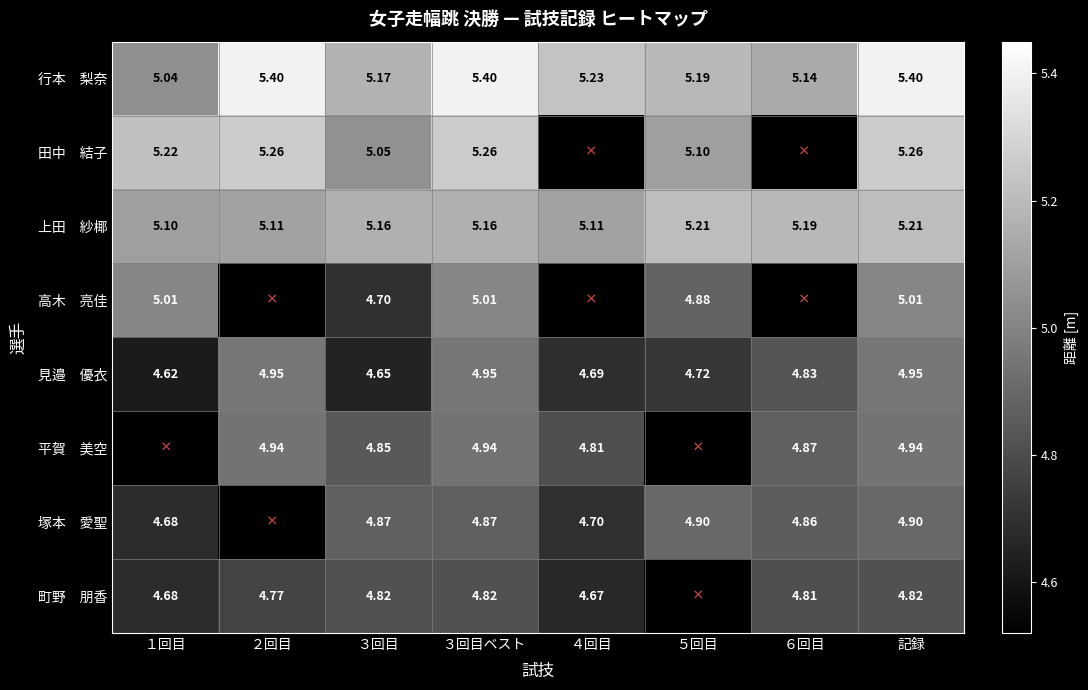

Which series changed the most between １回目 and ３回目?

高木 亮佳